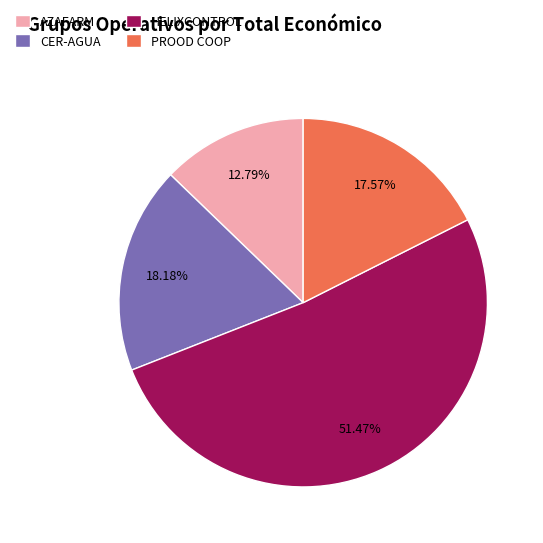

Do CER-AGUA and AZAFARM together represent more than half of the pie?

No